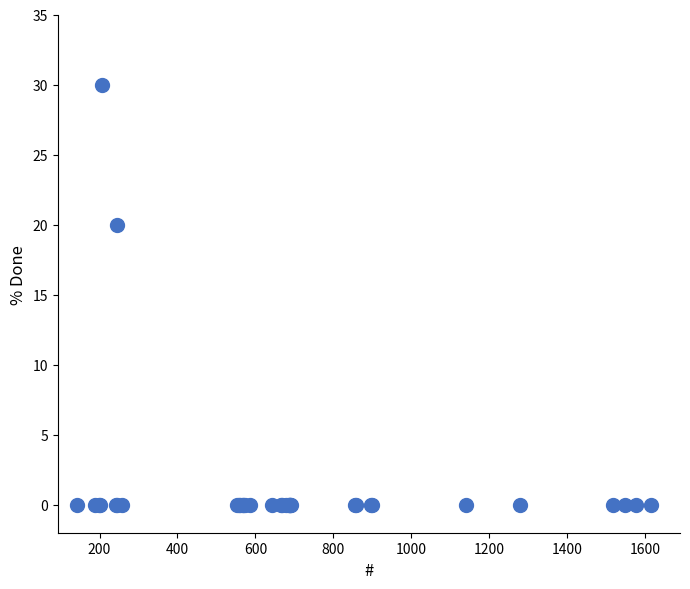

What Y value in the scatter plot is closest to 15?

20